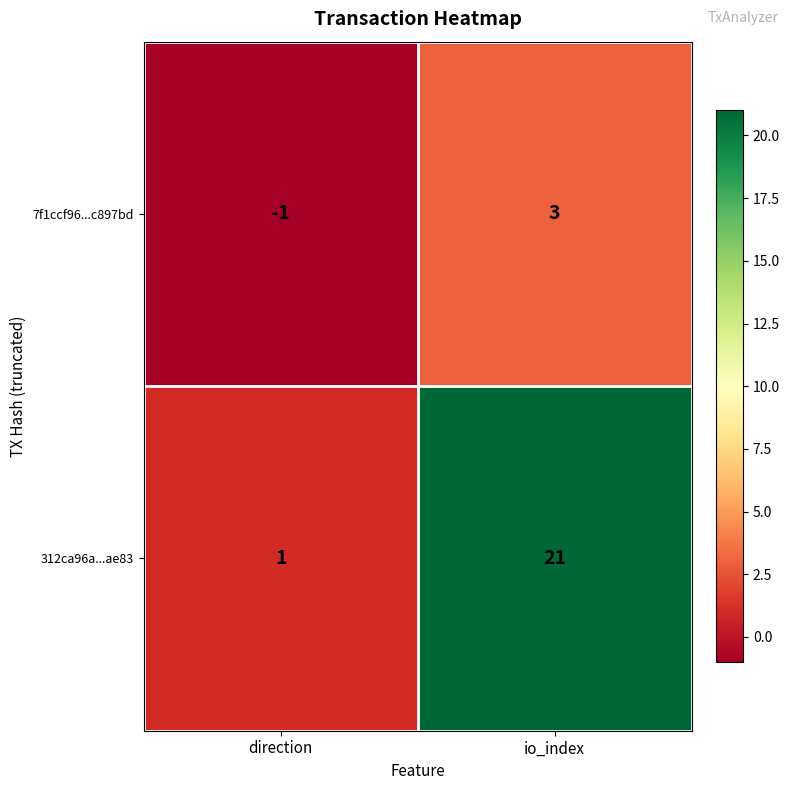

Which category has the lowest value across all series?

direction